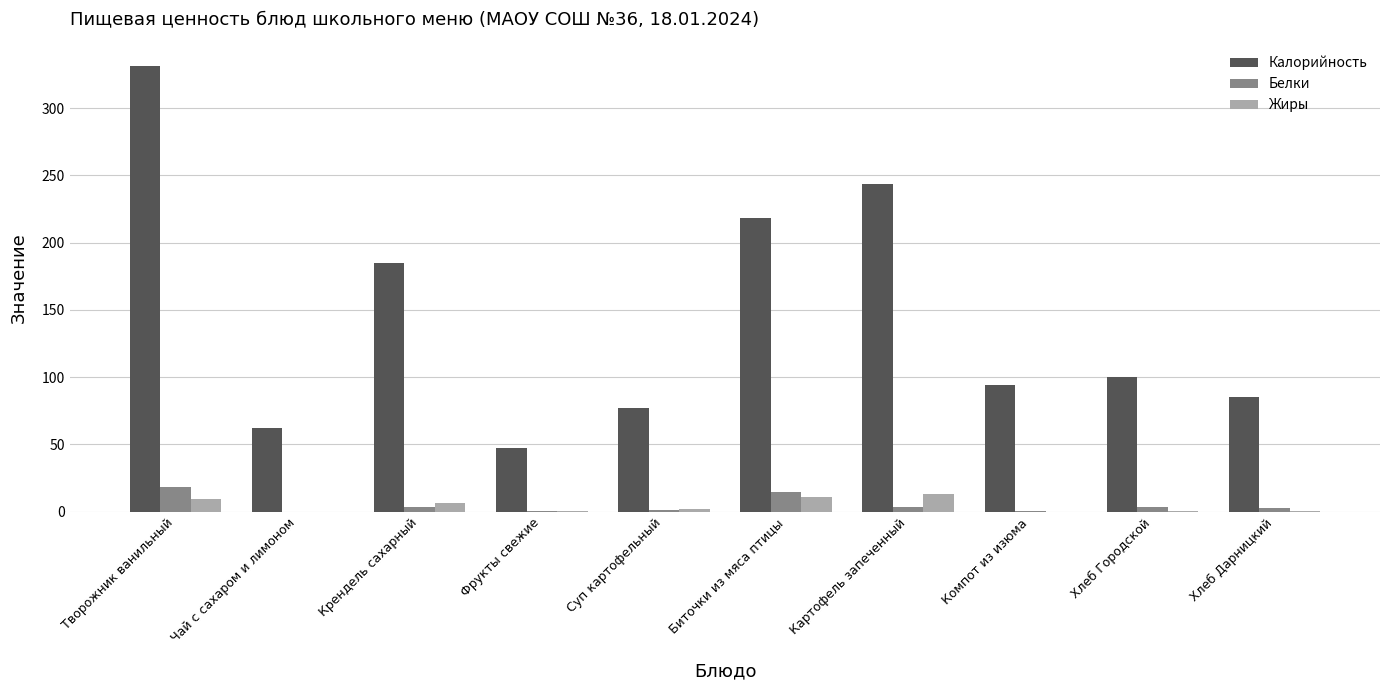

What are all the series names shown in the legend?

Калорийность, Белки, Жиры